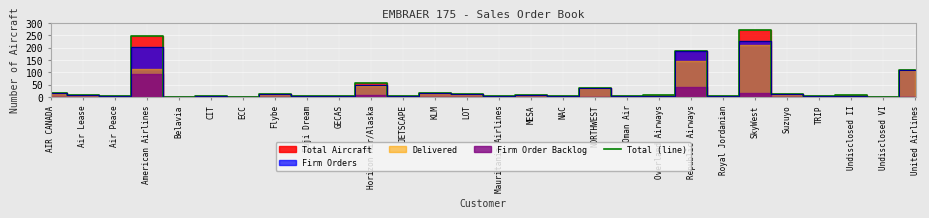

How many lines are shown in the chart?

1